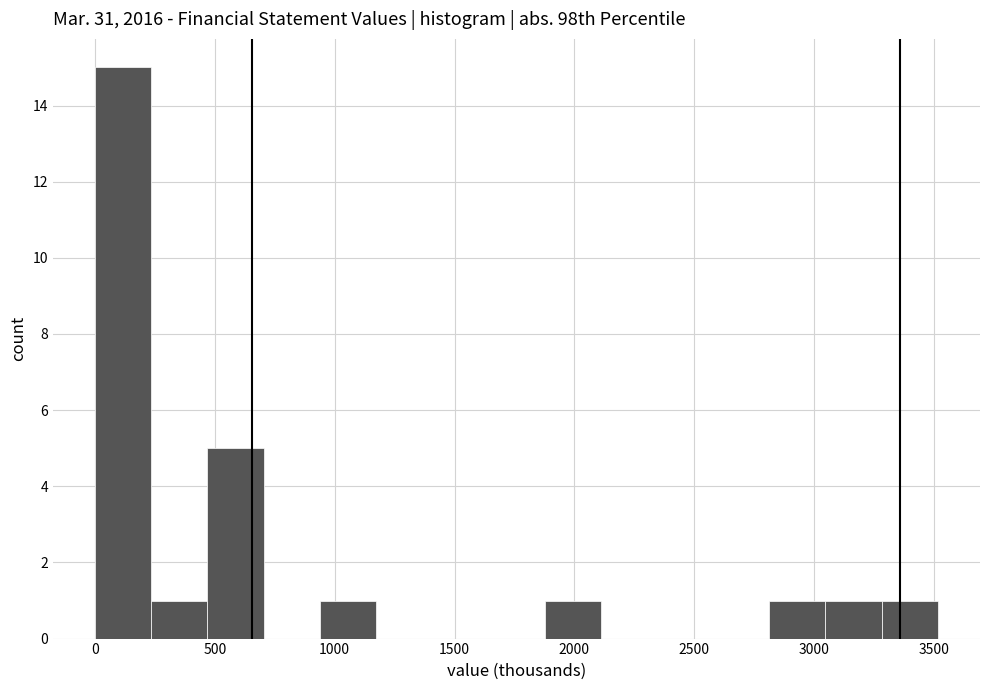

How tall is the bar that spans 250 to 450 on the x-axis? Neither the bar edges nor the heights are printed on the chart, so give them approximately, as read against the axes.

1